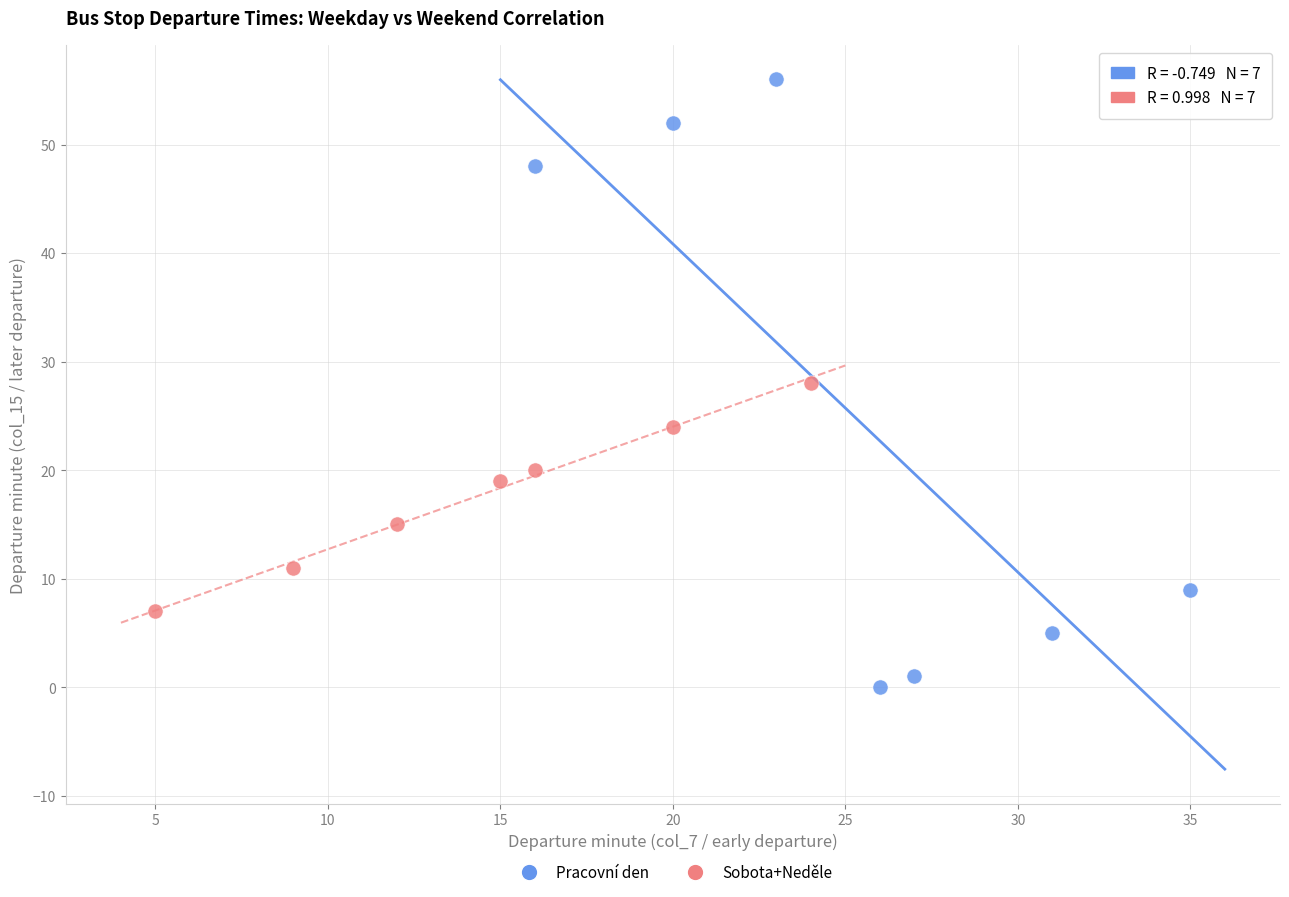

Which series has the largest Y range (max minus min)?

Pracovní den